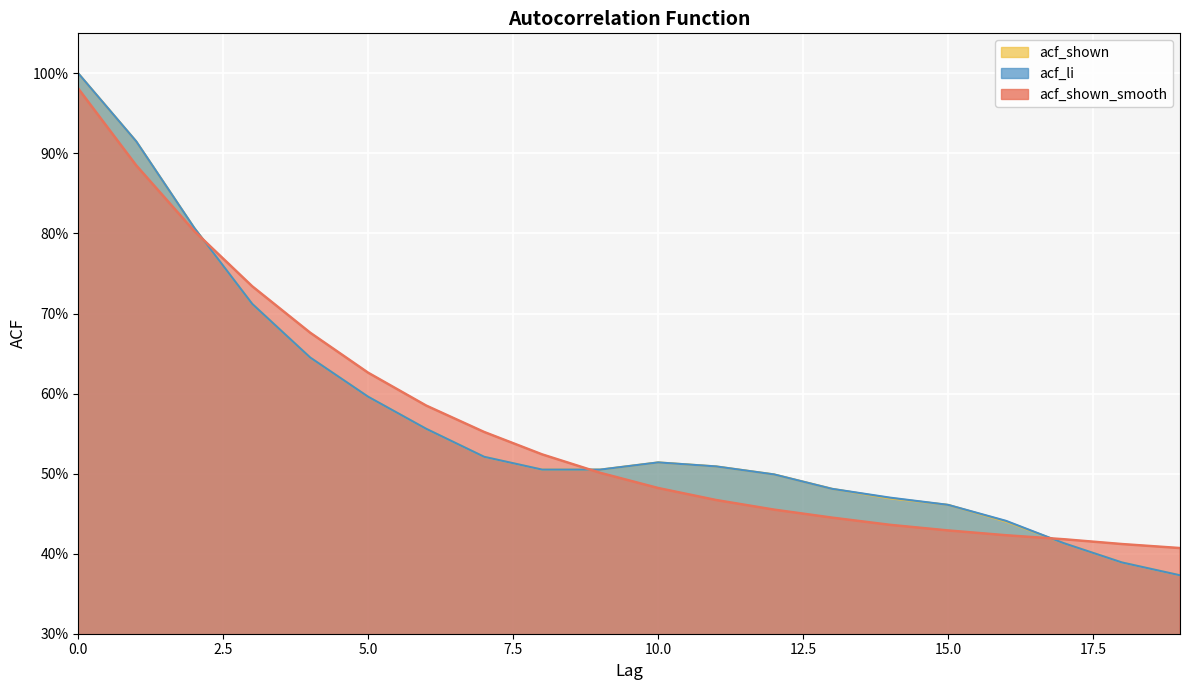

At how many categories does at least one series exceed 0?

20